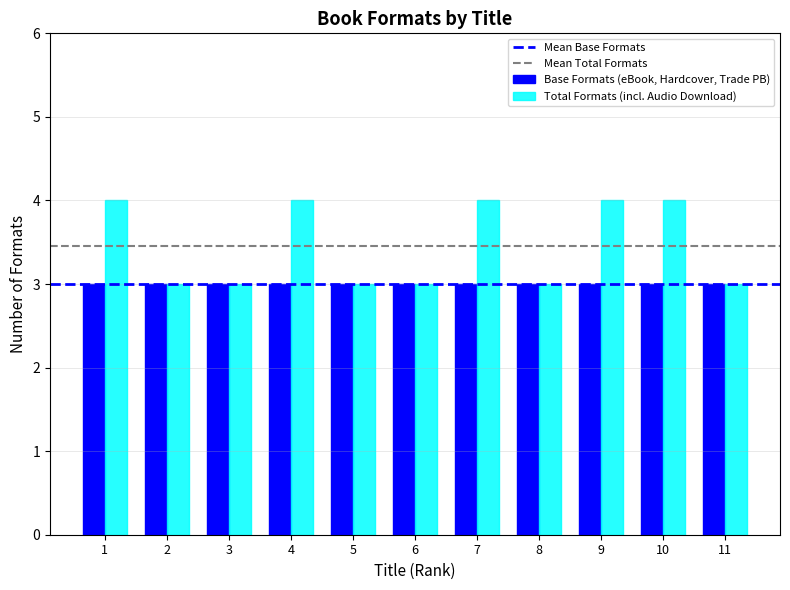

Does the chart contain stacked bars?

No